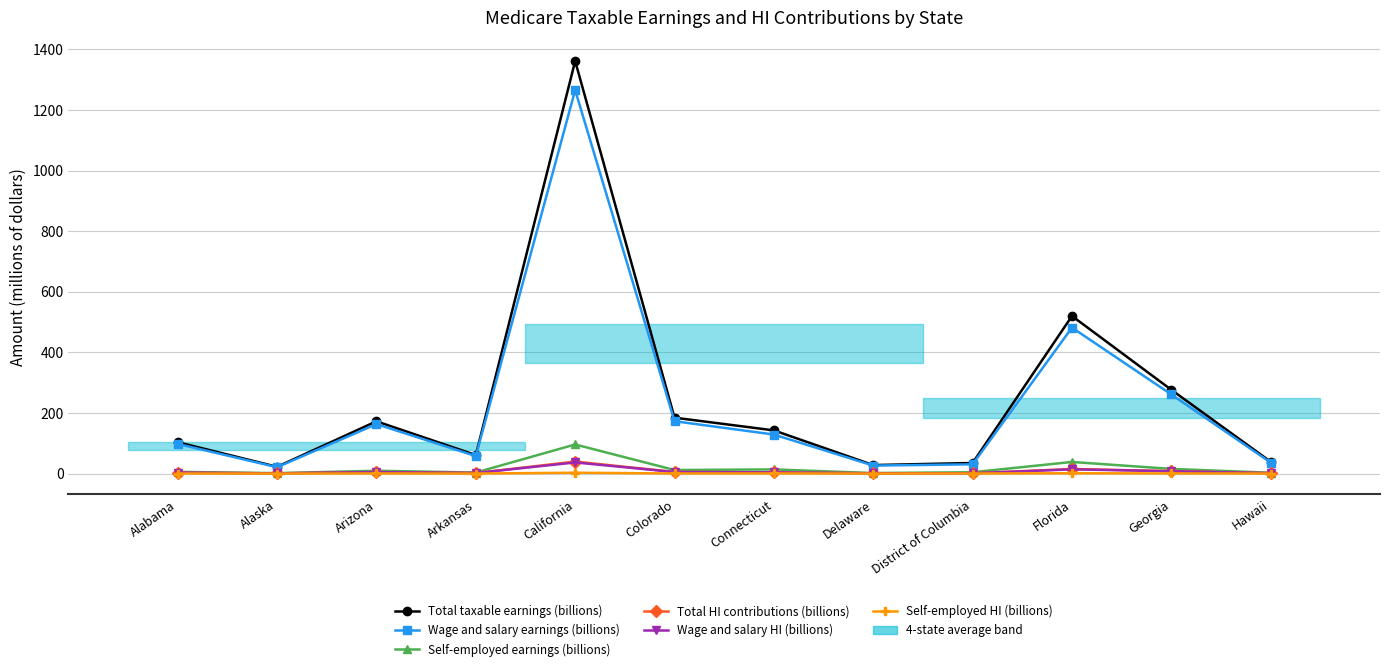

Which has a higher value, California or Connecticut?

California